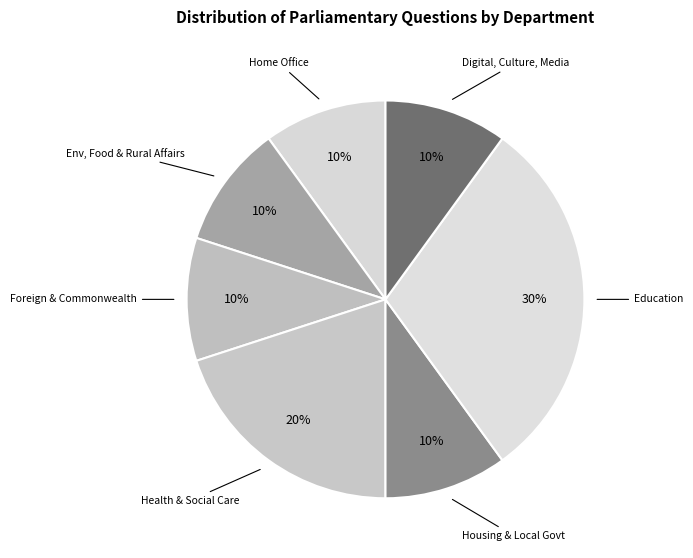

How many segments does this pie chart have?

7